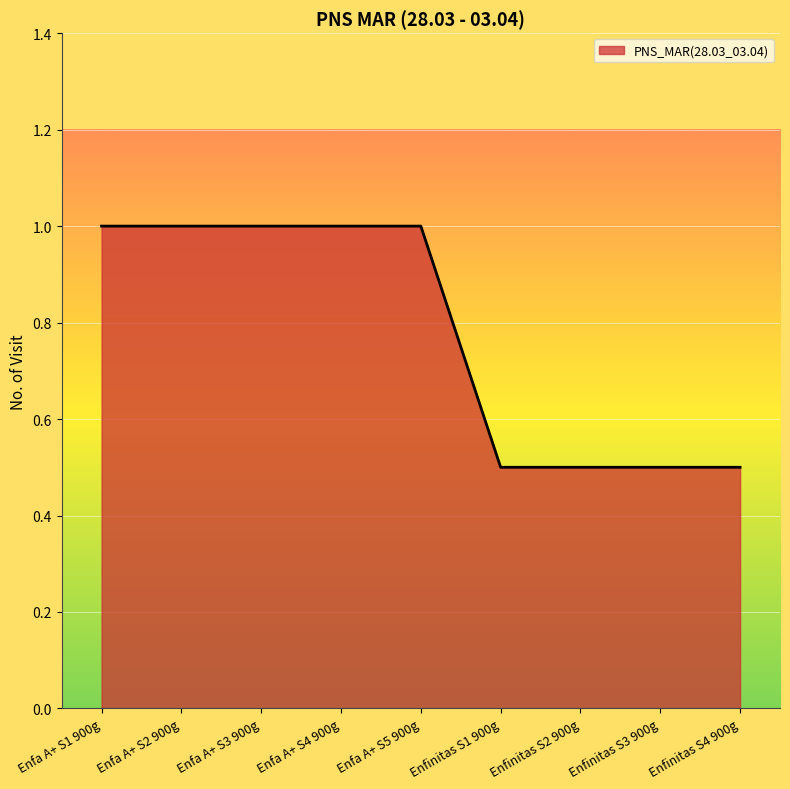

Which has a higher value, Enfa A+ S5 900g or Enfinitas S2 900g?

Enfa A+ S5 900g